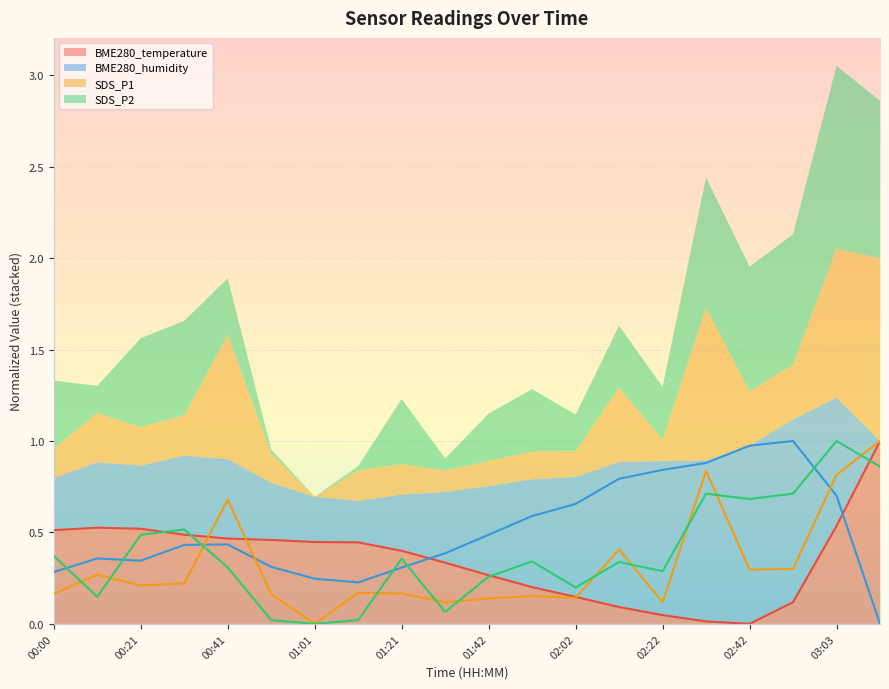

How many lines are shown in the chart?

4